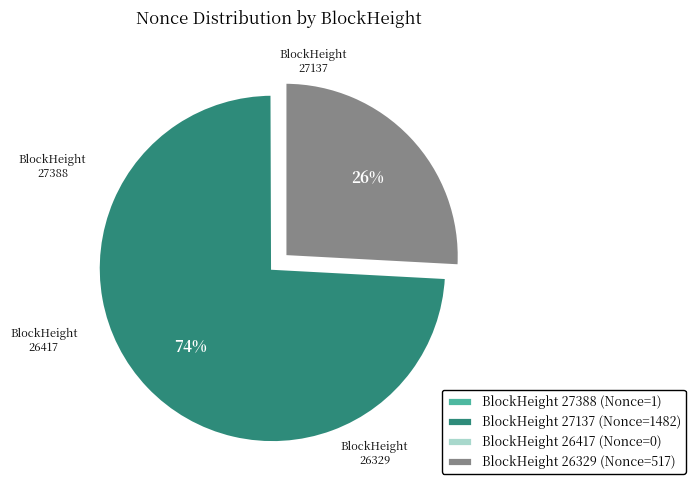

To the nearest percent, what percentage of the pie is BlockHeight 27137 (Nonce=1482)?

74%